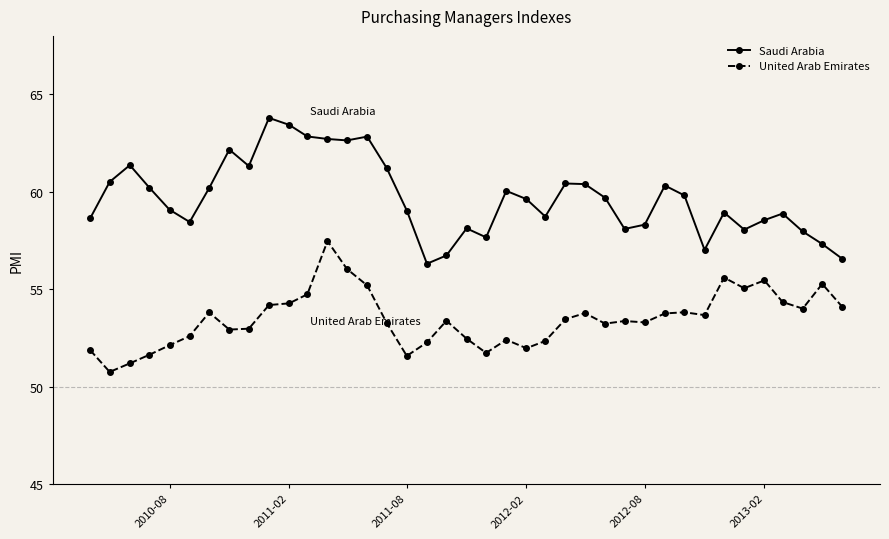

True or false: United Arab Emirates has more than 2 interior local peaks.

True